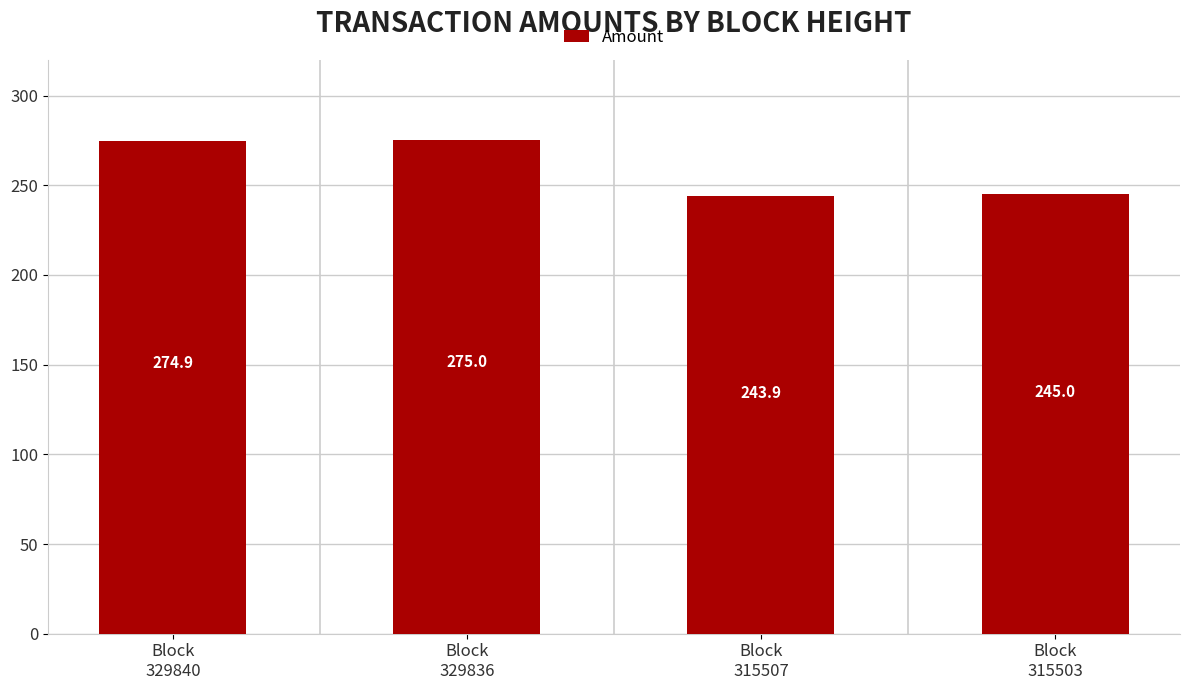

The value at Block
315507 is 243.9. True or false?

True